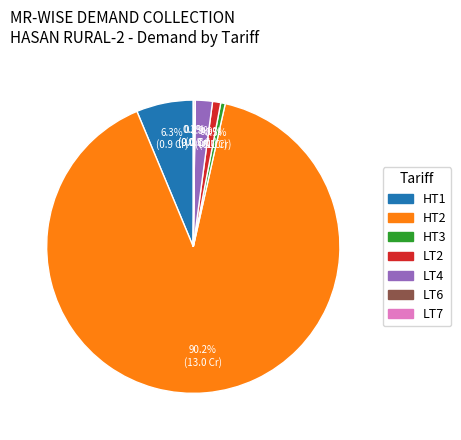

To the nearest percent, what portion does LT4 represent?

2%